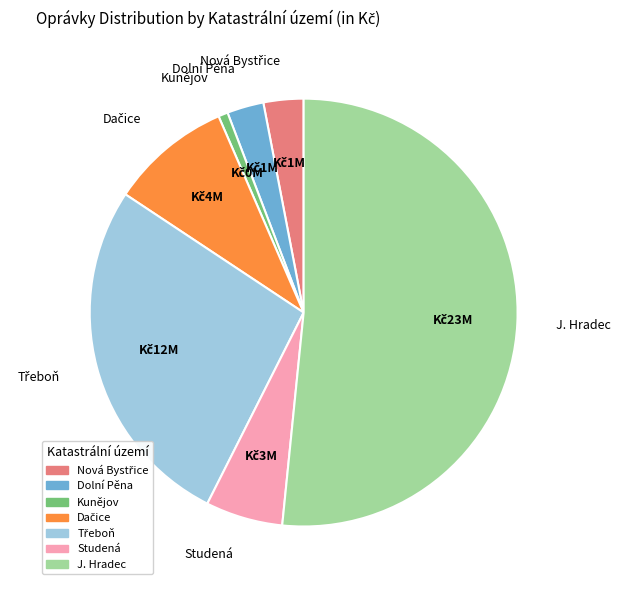

The J. Hradec slice represents 37% of the pie. True or false?

False